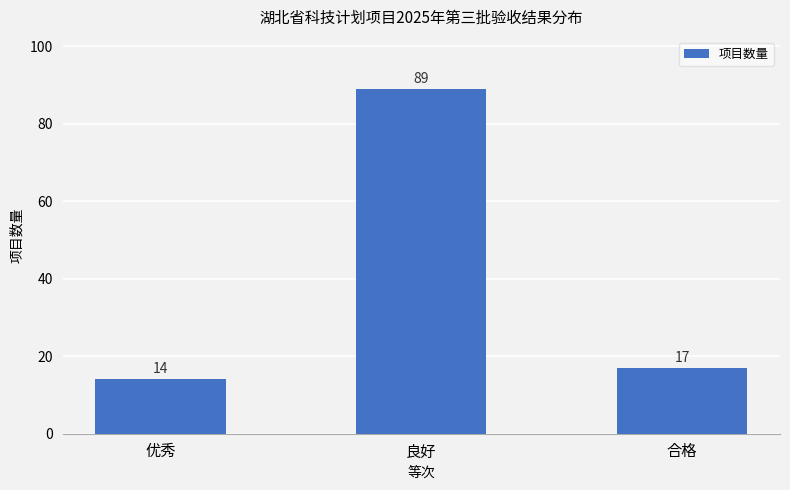

What is the value of the 1st bar from the left?

14